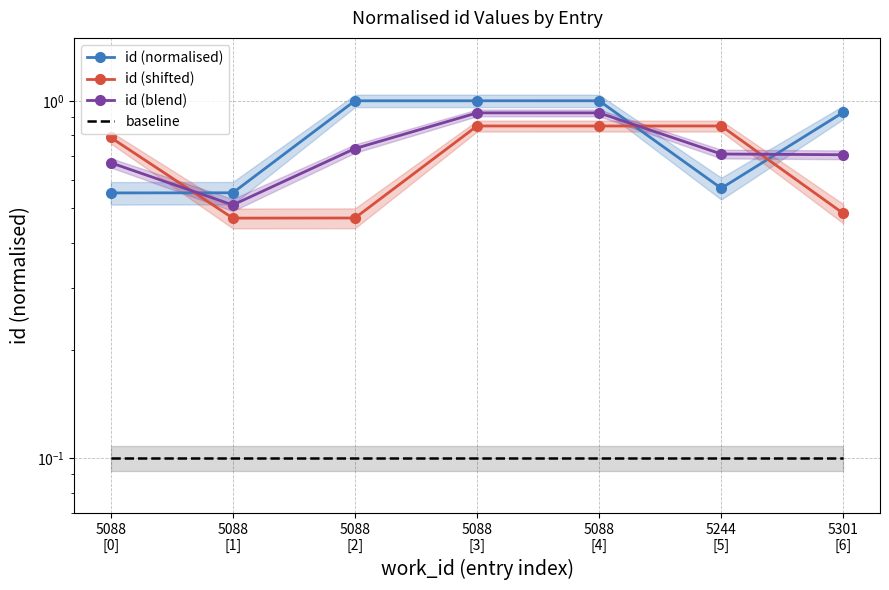

What is the label of the 3rd point from the right?

5088
[4]